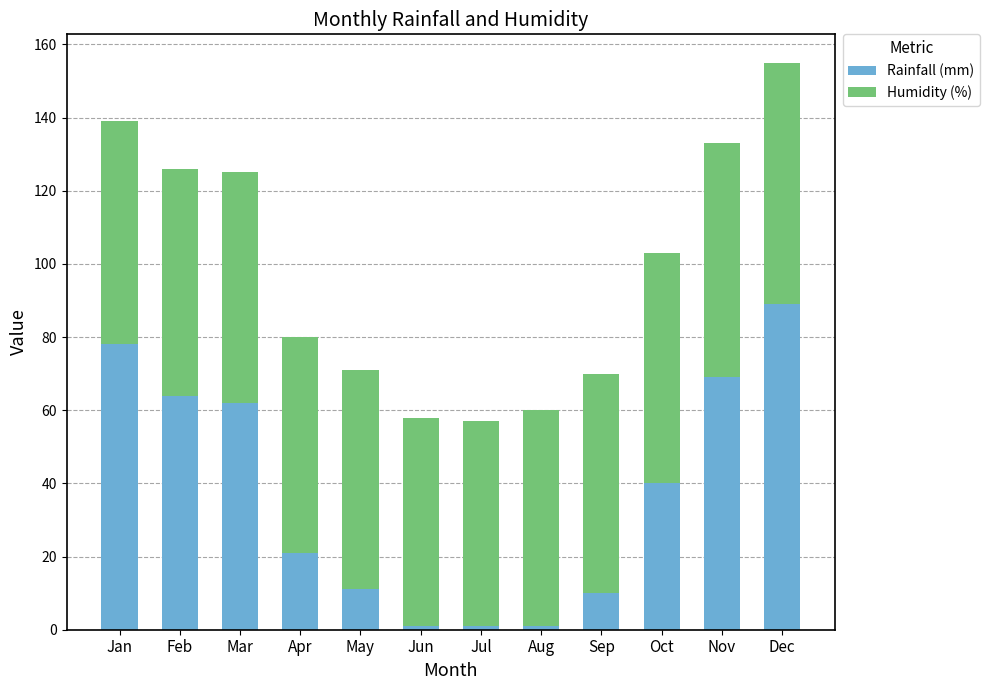

What is the sum of all Rainfall (mm) values?

447